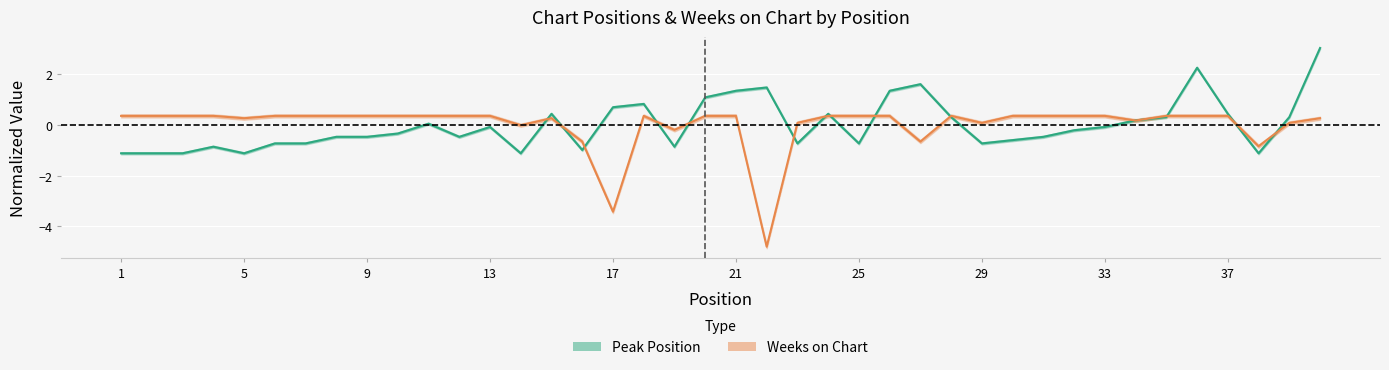

What is the spread (max minus min) of values at 23?

0.8